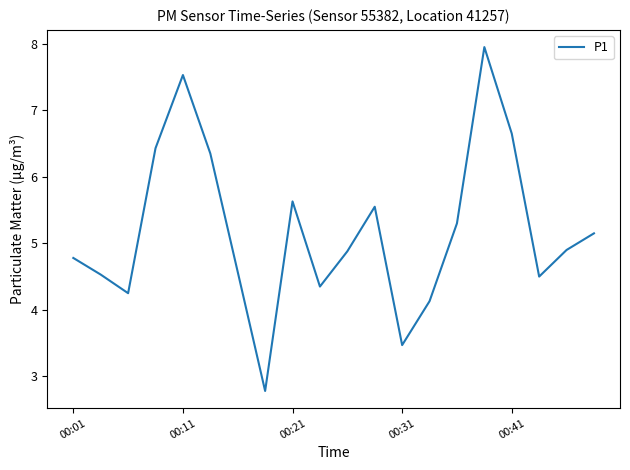

What is the difference between the maximum and minimum values?

5.2